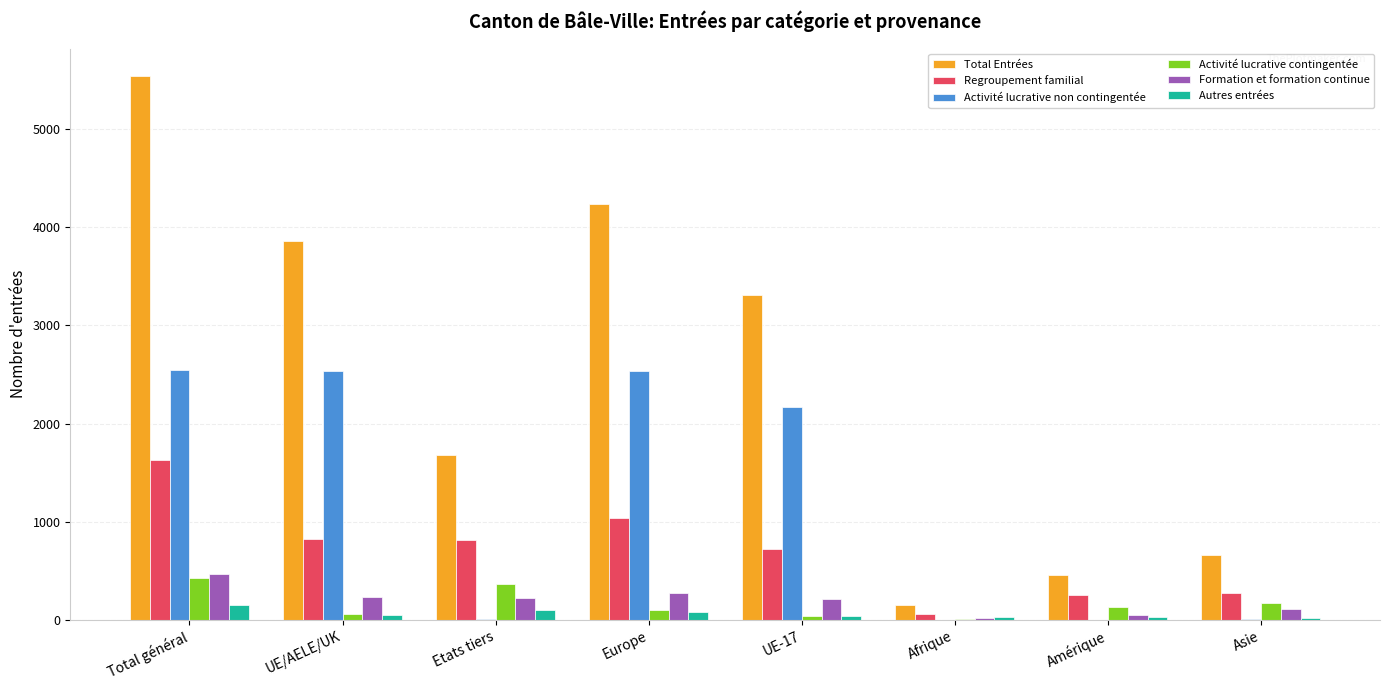

Is the value of Total Entrées at Amérique greater than the value of Formation et formation continue at UE/AELE/UK?

Yes